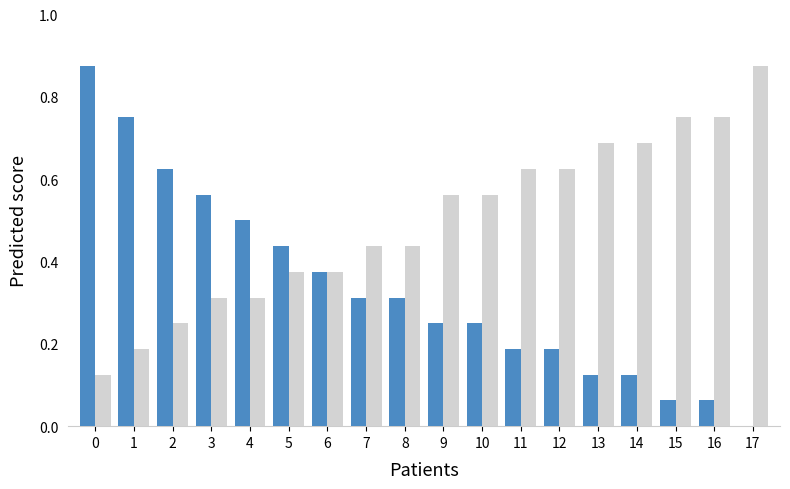

What is the total value across all series at 0?

1.0